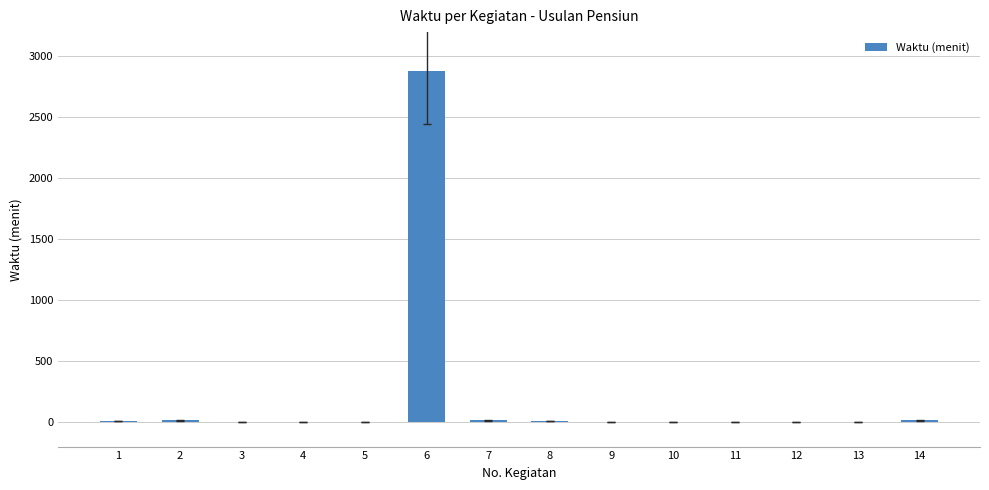

Count the number of values greater than 5.

6